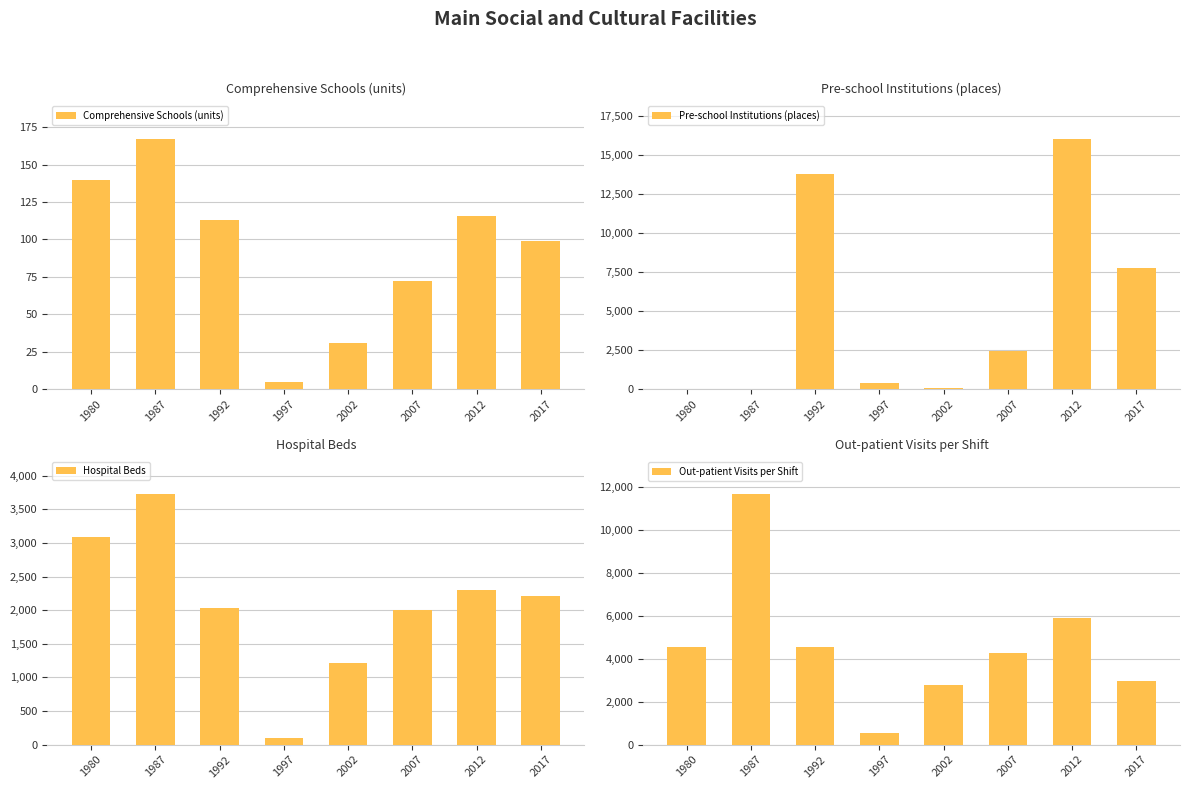

What is the difference between the Comprehensive Schools (units) values at 1987 and 1997?

162